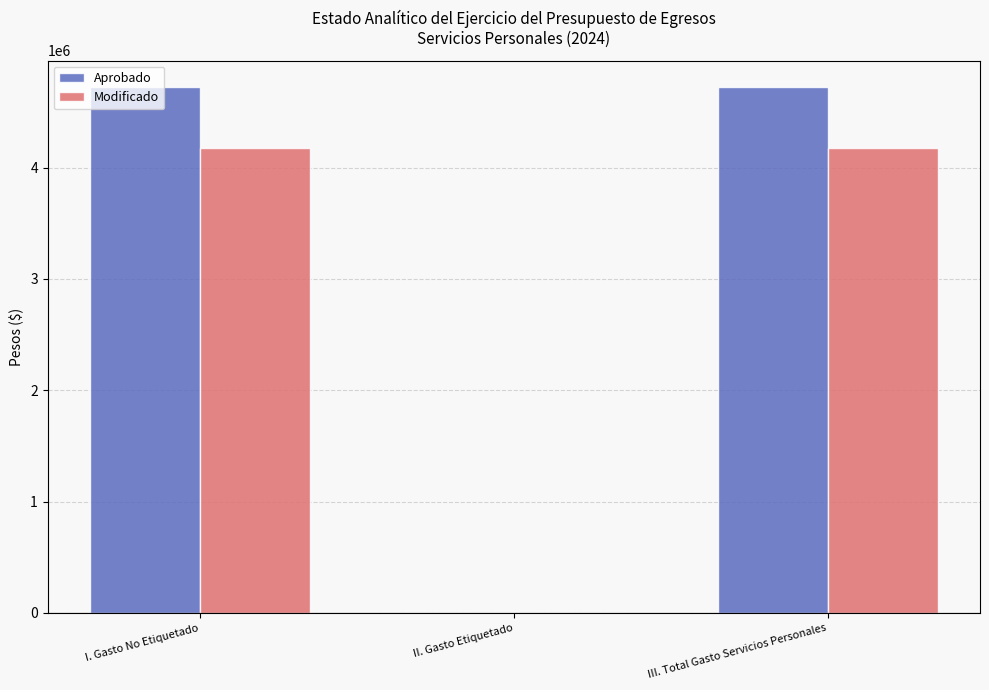

Is the value of Aprobado at II. Gasto Etiquetado greater than the value of Modificado at I. Gasto No Etiquetado?

No